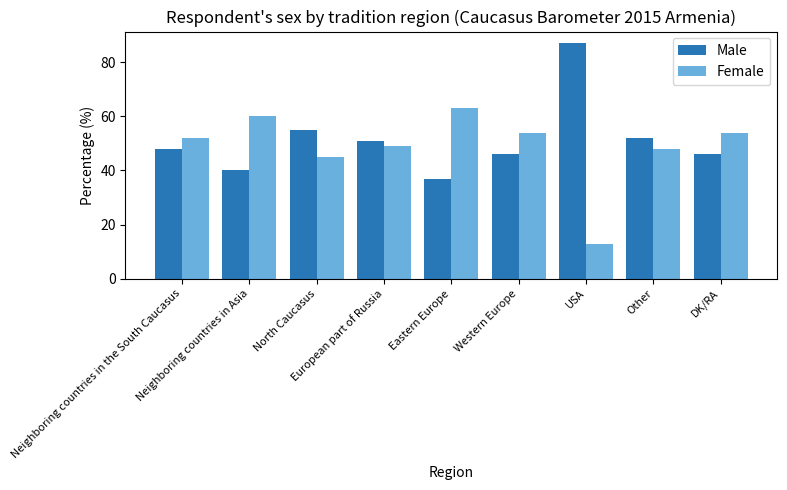

True or false: Male has a value of 37 at Eastern Europe.

True